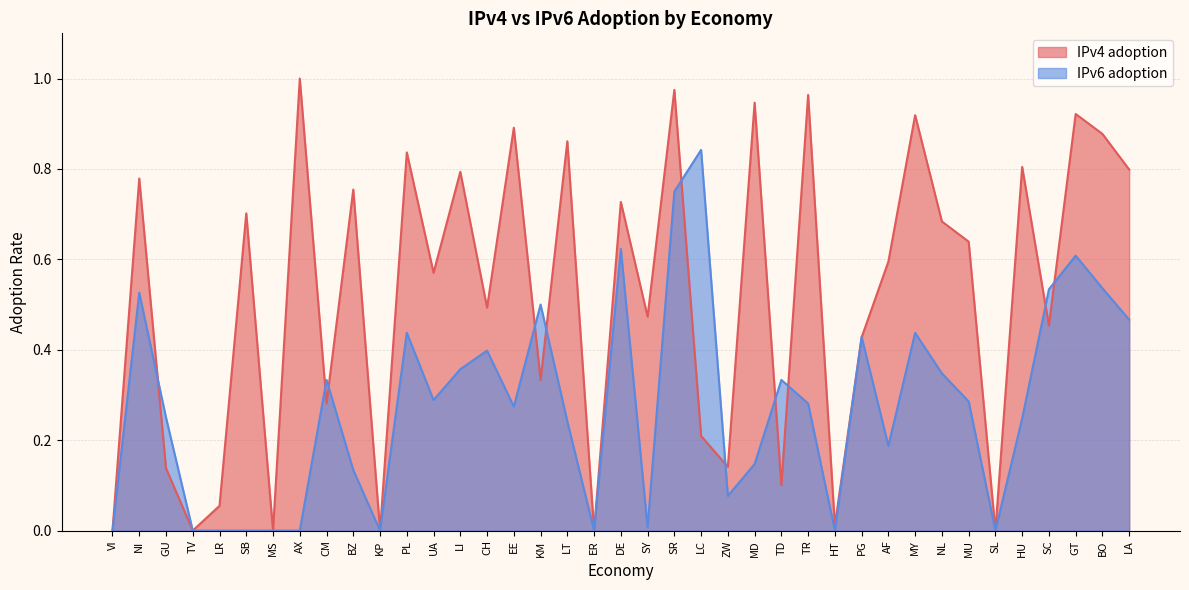

Which series has the widest spread of values?

IPv4 adoption